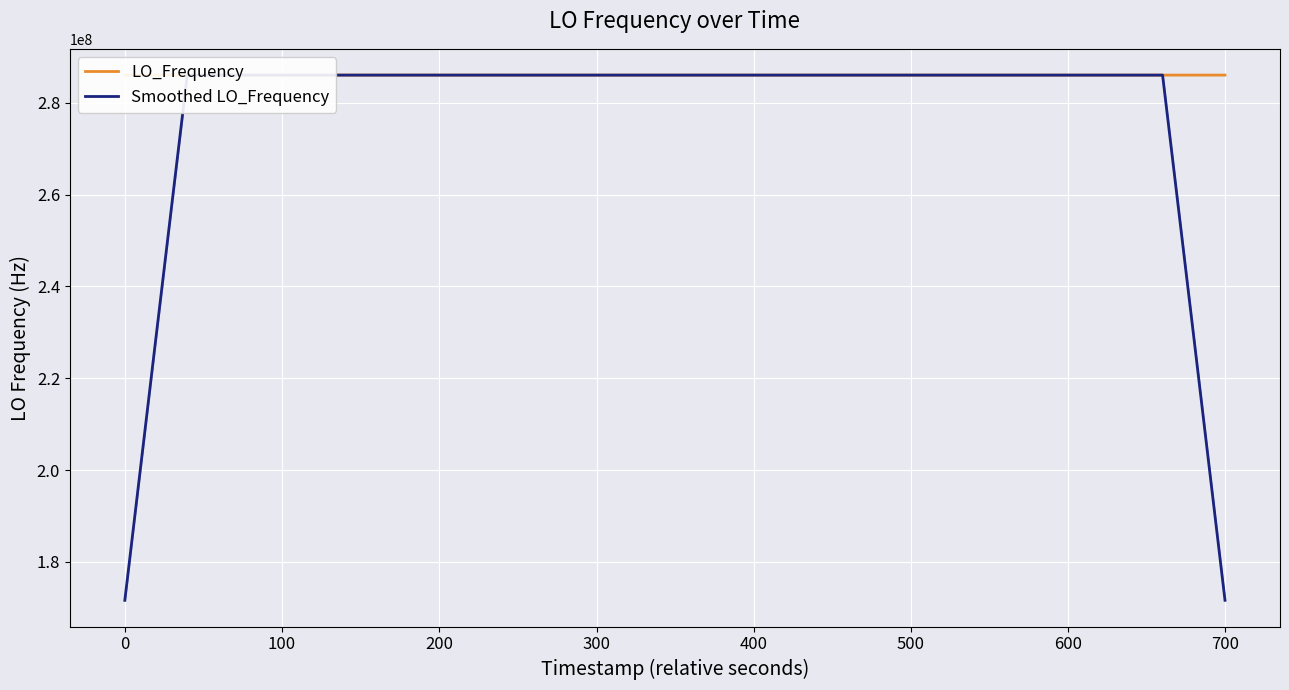

What is the sum of all LO_Frequency values?

11441880372.4